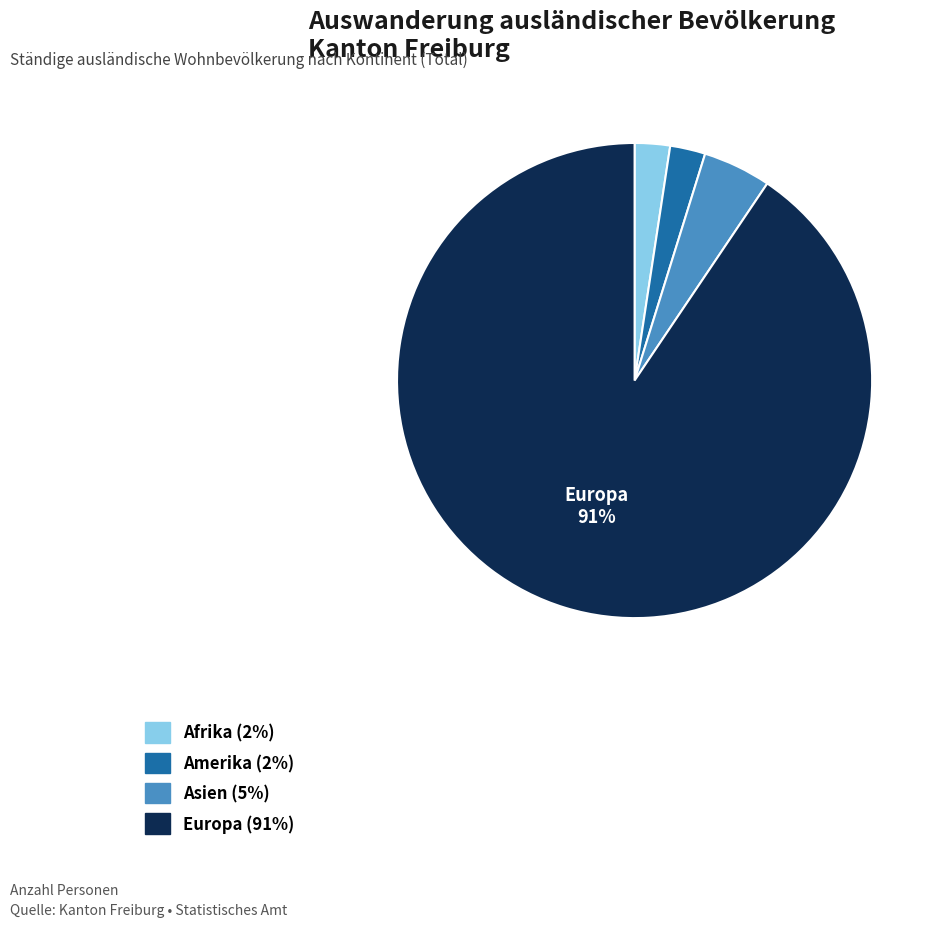

To the nearest percent, what is the average slice percentage?

25%